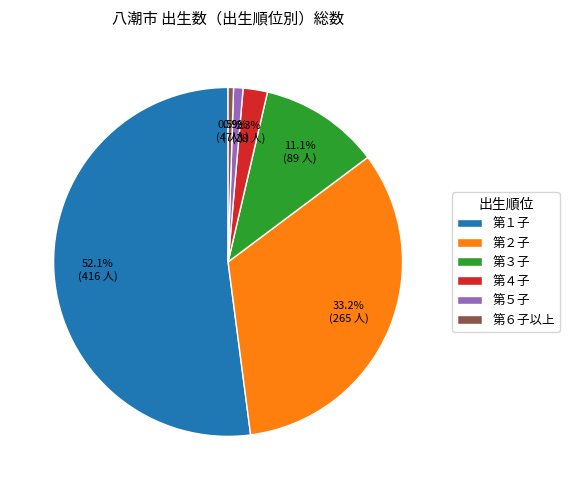

Count the number of slices in the pie.

6